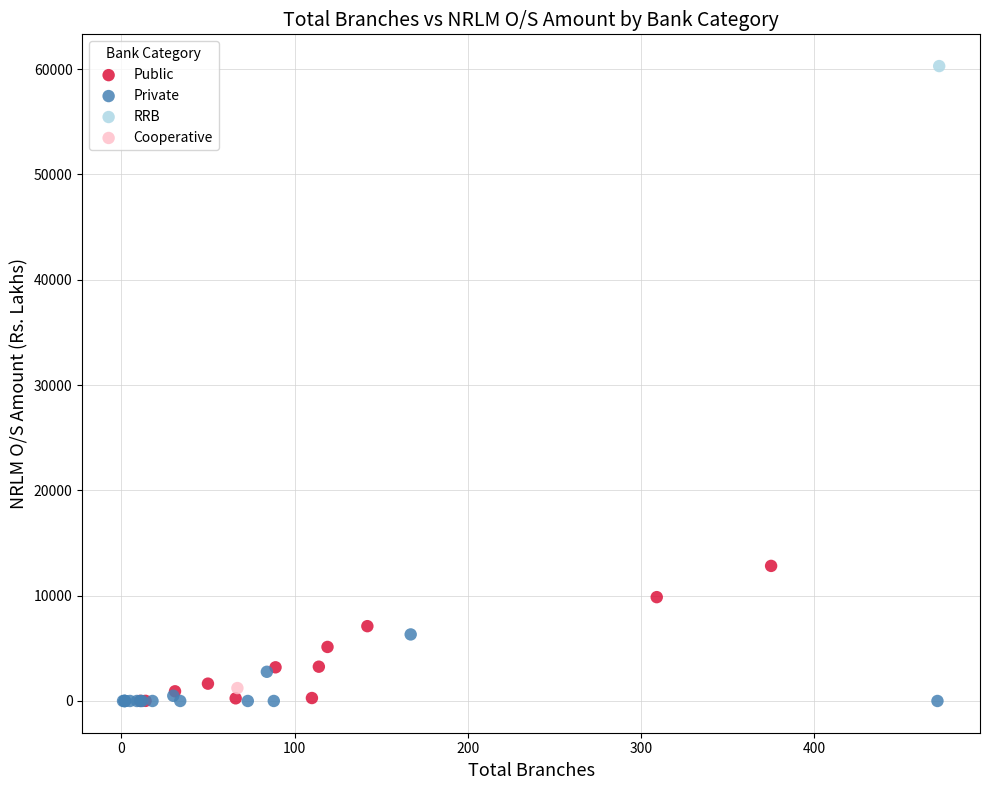

Which series contains the highest Y value?

RRB